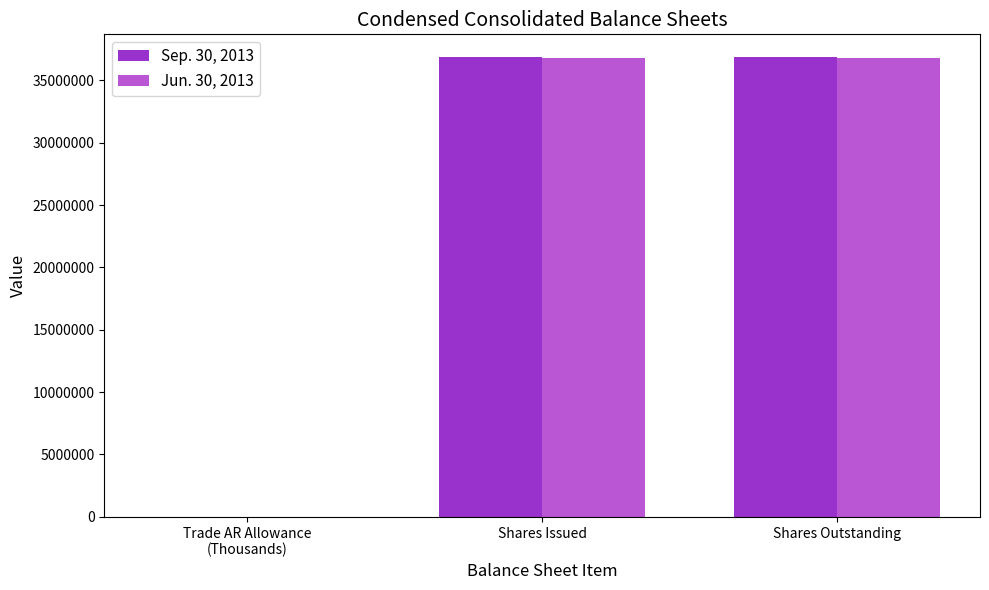

The value of Jun. 30, 2013 at Shares Outstanding is 61208158. True or false?

False